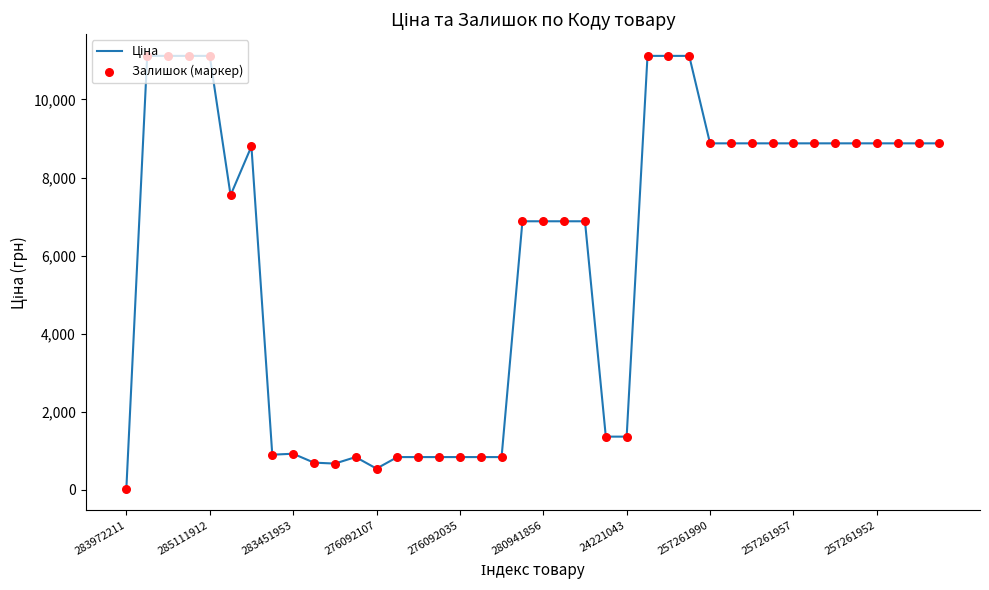

What is the difference between the maximum and minimum values?

11081.5